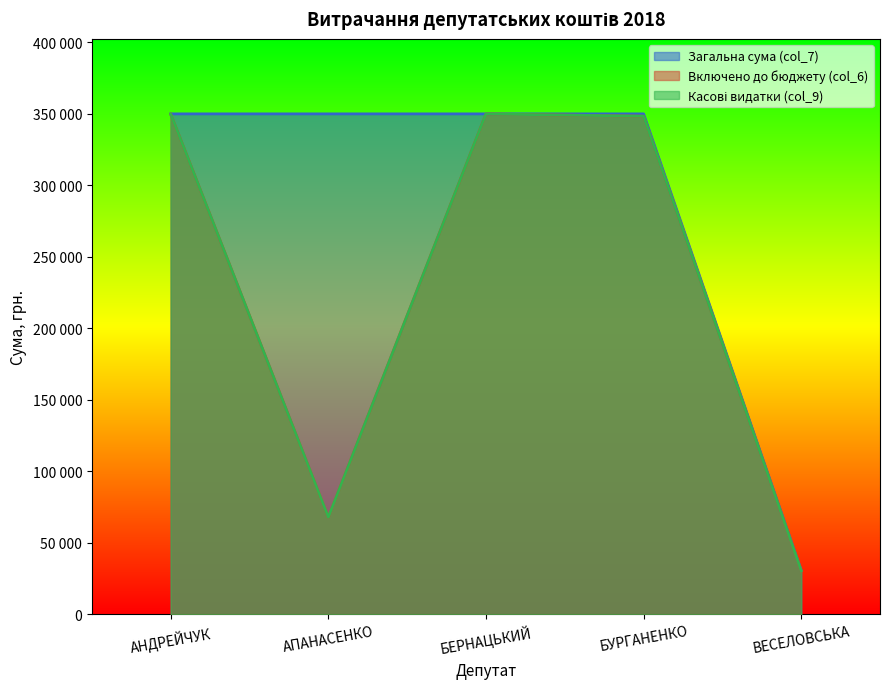

True or false: Касові видатки (col_9) and Загальна сума (col_7) intersect in this chart.

False